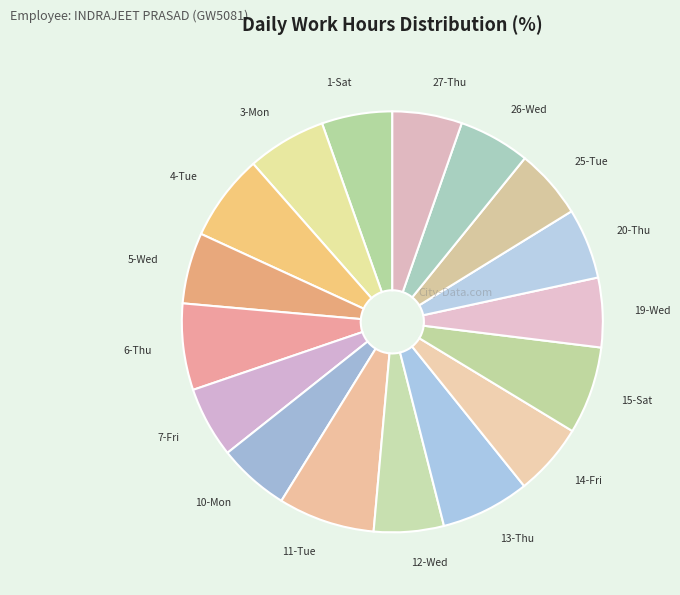

Is it true that 26-Wed is 15% of the pie?

False